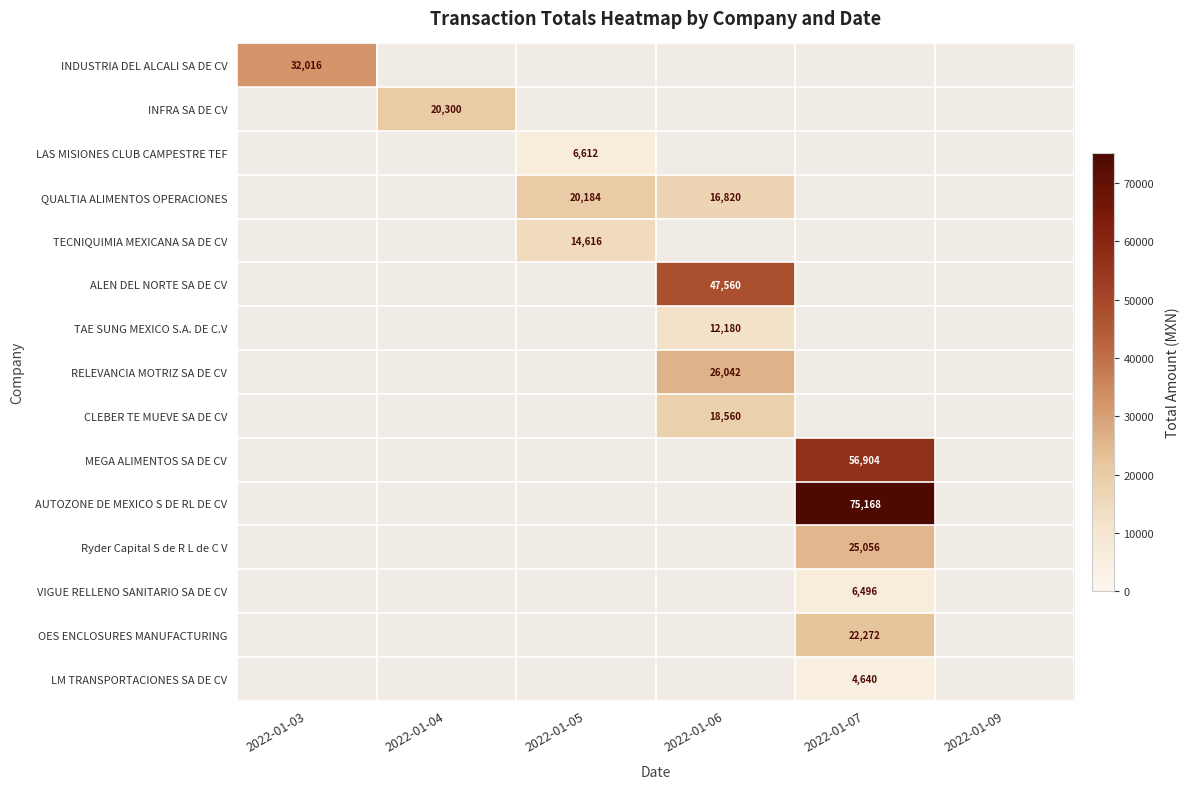

Is the value of QUALTIA ALIMENTOS OPERACIONES at 2022-01-06 greater than the value of Ryder Capital S de R L de C V at 2022-01-07?

No